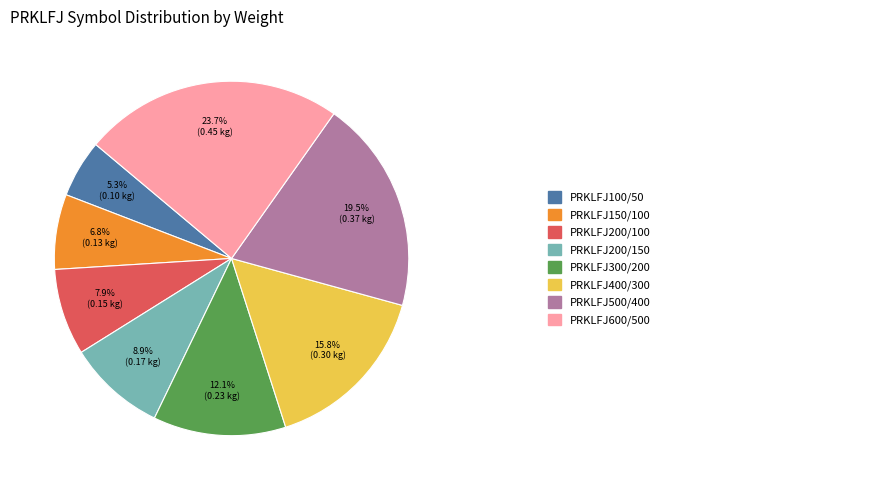

Is there a majority slice in this chart?

No